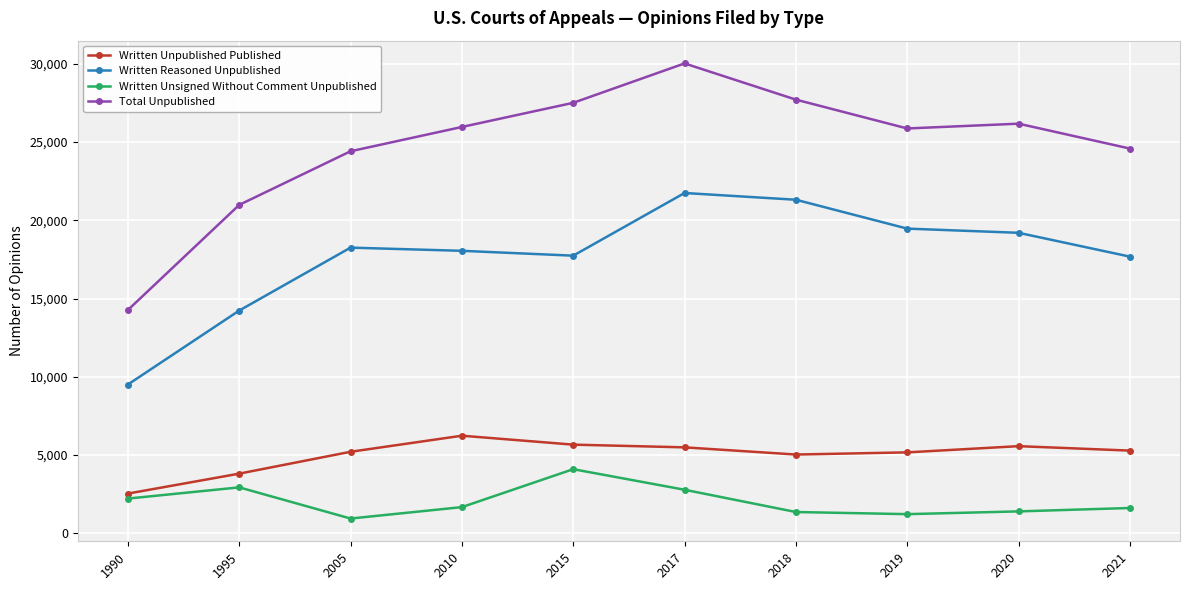

Between 1995 and 2020, which series saw the biggest shift?

Total Unpublished